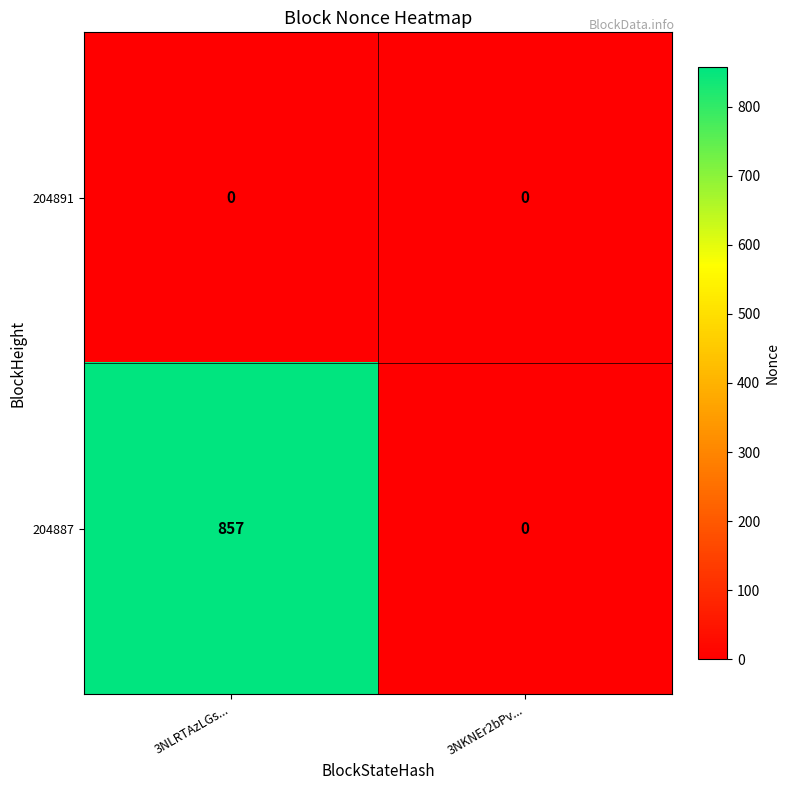

Reading right to left, list all the values displayed in this chart.

204891: 3NKNEr2bPv...=0	3NLRTAzLGs...=0
204887: 3NKNEr2bPv...=0	3NLRTAzLGs...=857